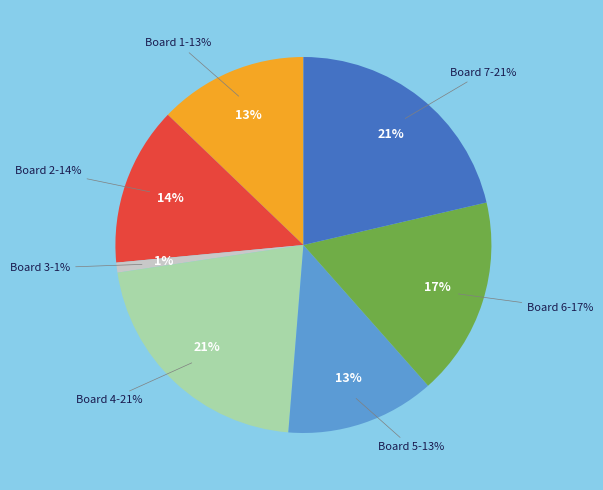

Is Board 6 the majority of the pie?

No